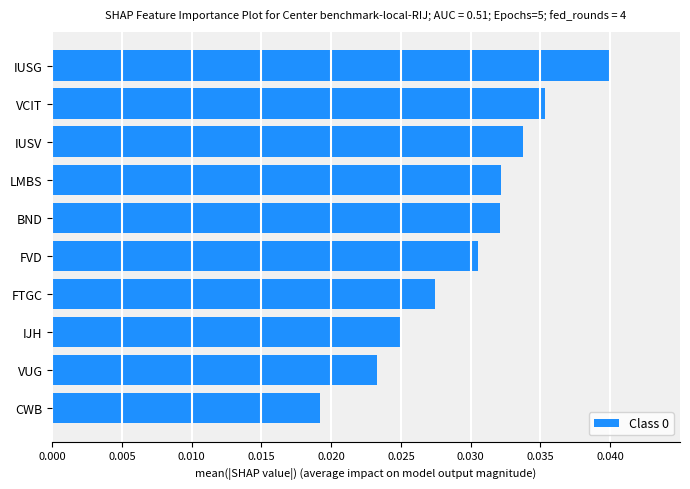

At which category does the chart reach its peak across all series?

IUSG